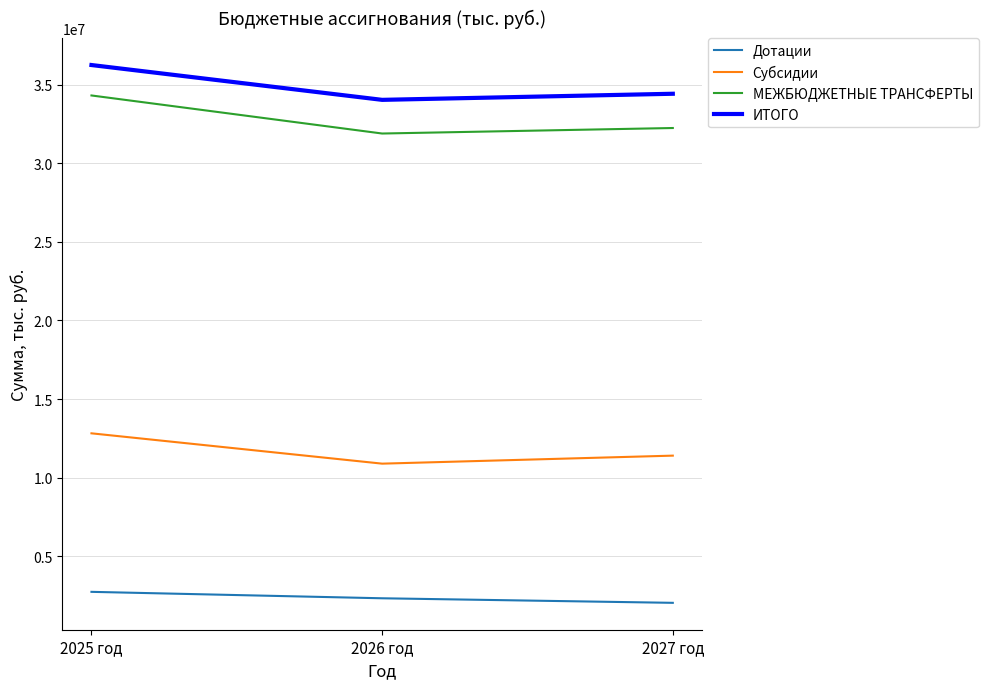

What is the difference between the maximum and minimum values in the ИТОГО series?

2213615.9